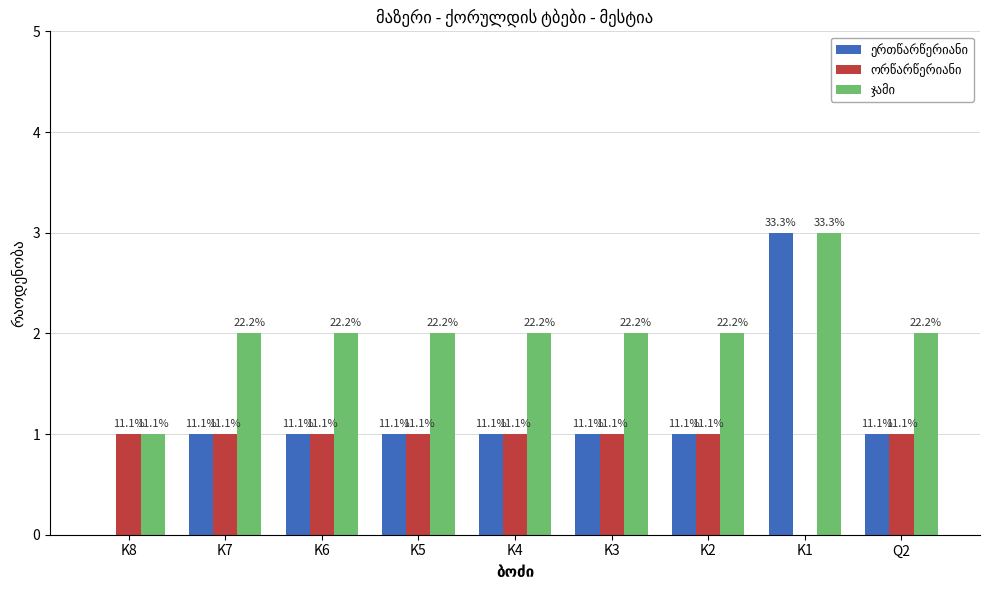

What is the total value across all series at Q2?

4